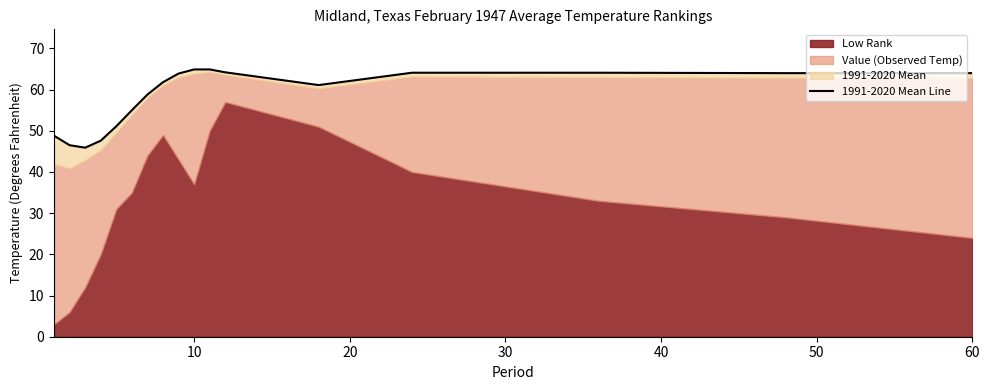

What is the minimum value shown in the chart?

45.9